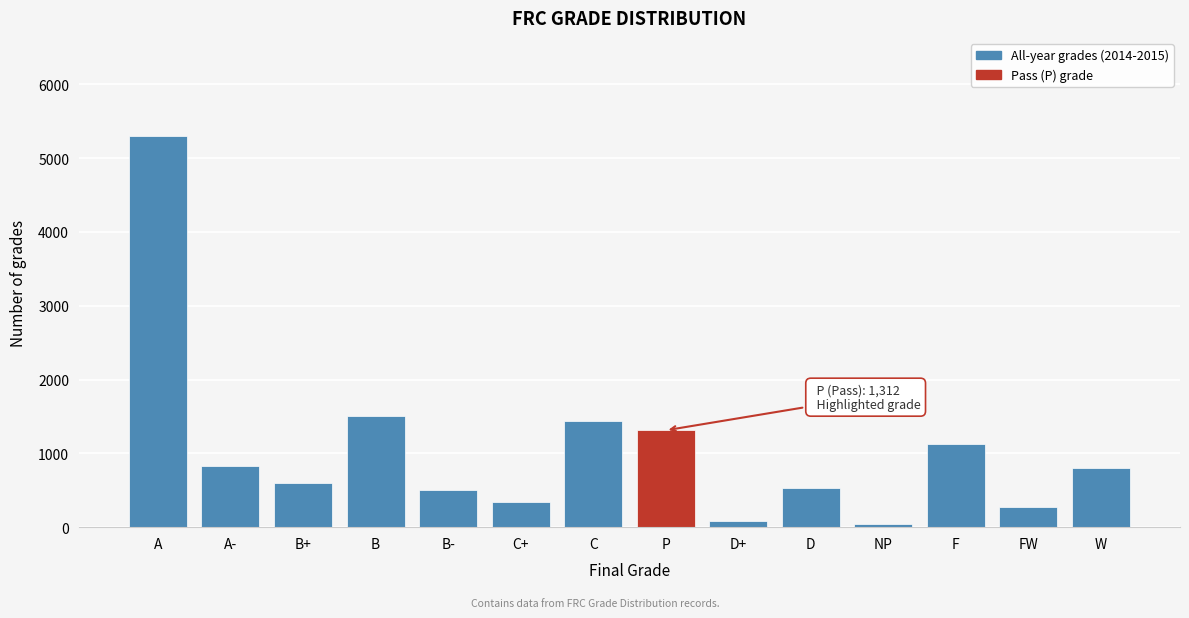

Reading left to right, extract all data points from this chart.

5303	831	593	1500	500	336	1444	1312	88	527	37	1130	277	804